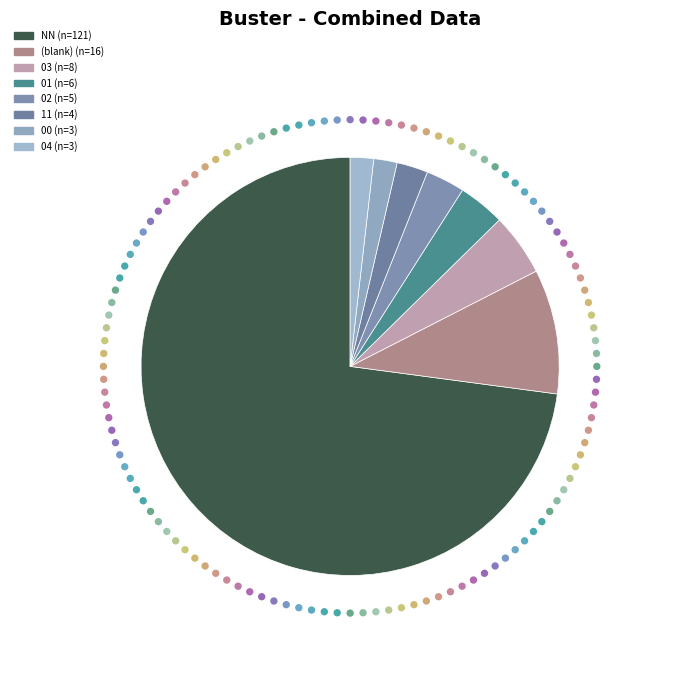

What is the change in value from 03 to 00?

-5